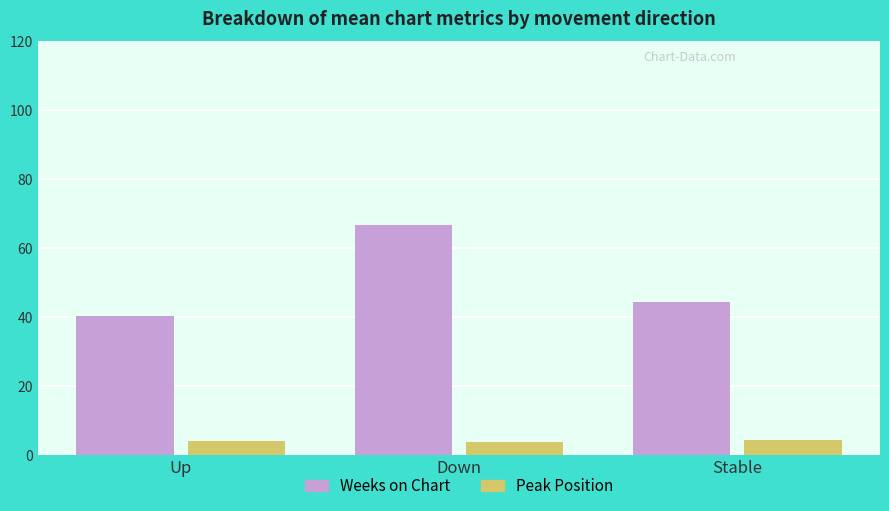

What is the sum of all Weeks on Chart values?

151.3